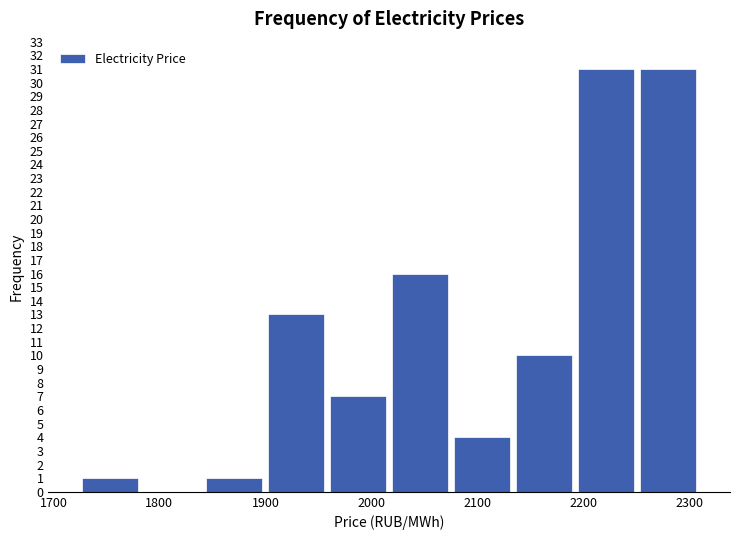

Reading left to right, transcribe this chart: for each bar, give the range it covers on the x-axis and its height. Neither the bar edges nor the heights are printed on the chart, so give them approximately, as read against the axes.

1720 to 1780: 1
1780 to 1840: 0
1840 to 1900: 1
1900 to 1960: 13
1960 to 2020: 7
2020 to 2080: 16
2080 to 2130: 4
2130 to 2190: 10
2190 to 2250: 31
2250 to 2310: 31